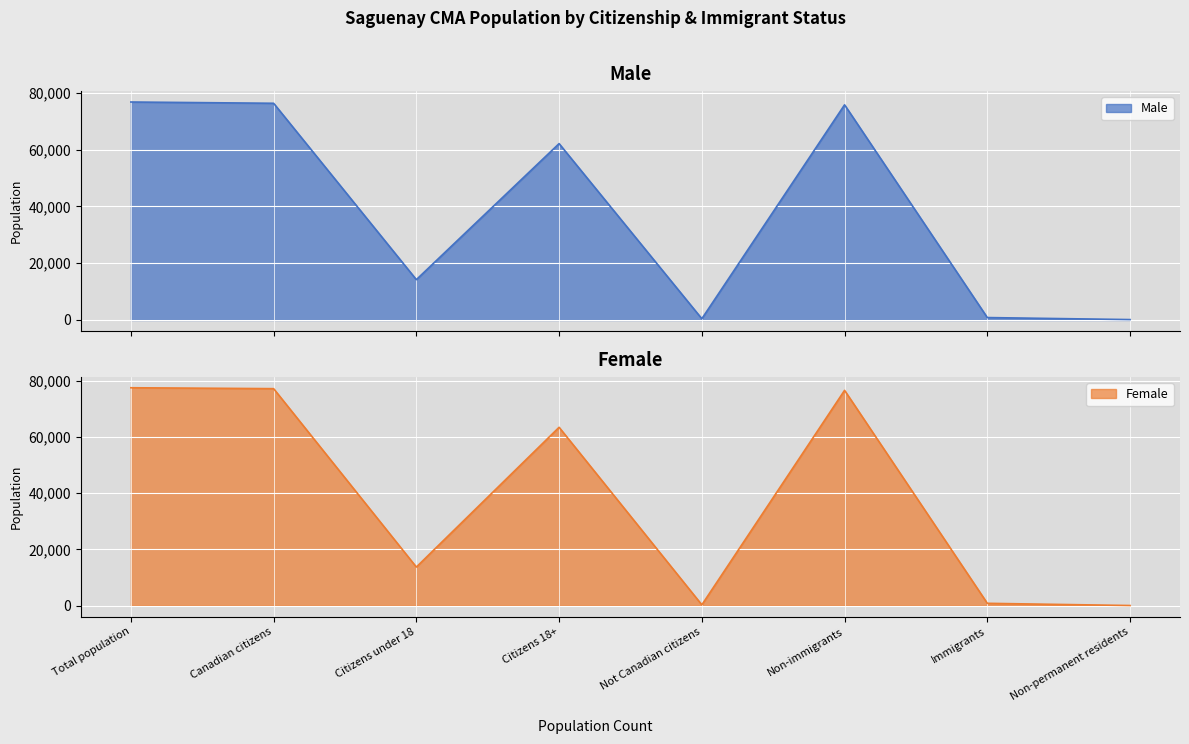

What is the difference between the highest and lowest values at Citizens 18+?

1340